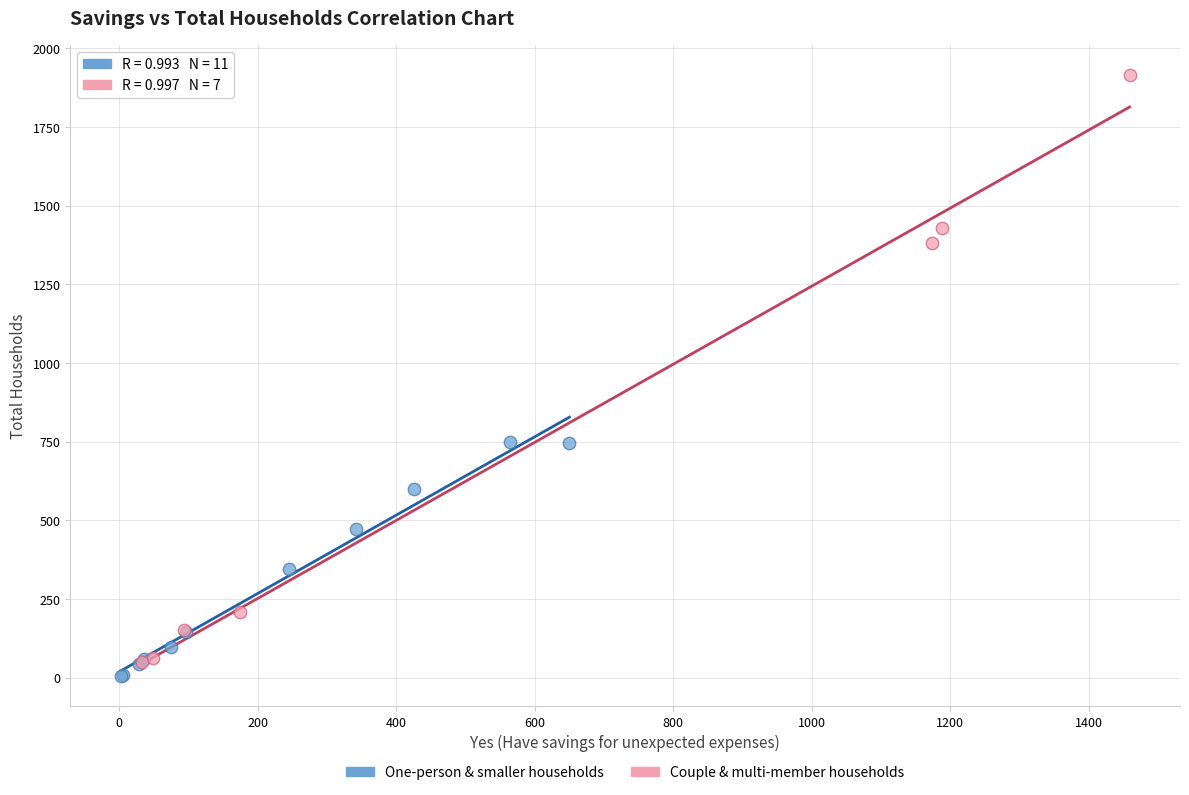

Which series has the widest spread of Y values?

Couple & multi-member households